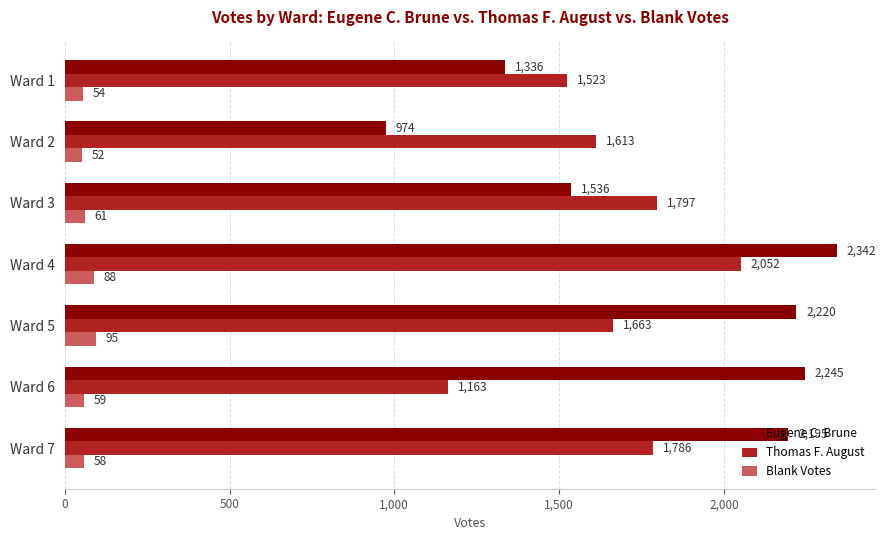

The Blank Votes series shows 95 at Ward 5. True or false?

True